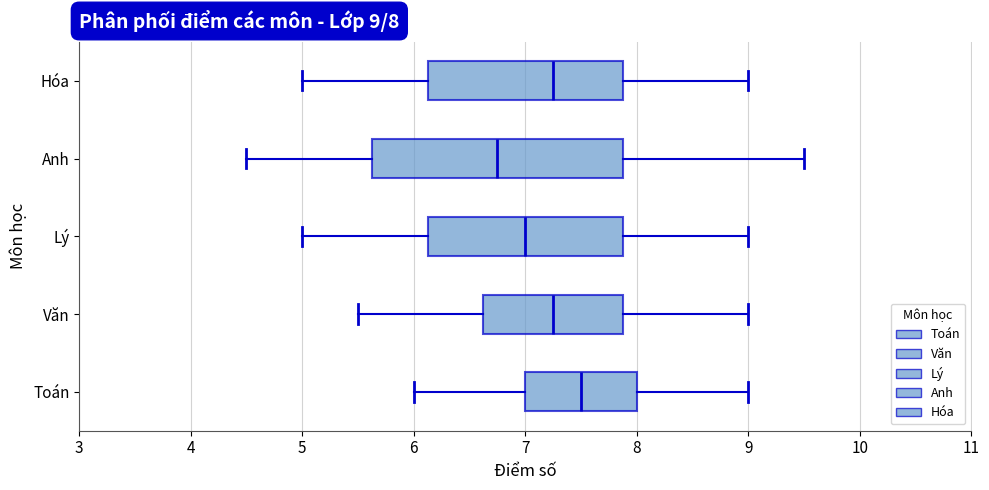

Which box has the furthest to the right median line?

Toán